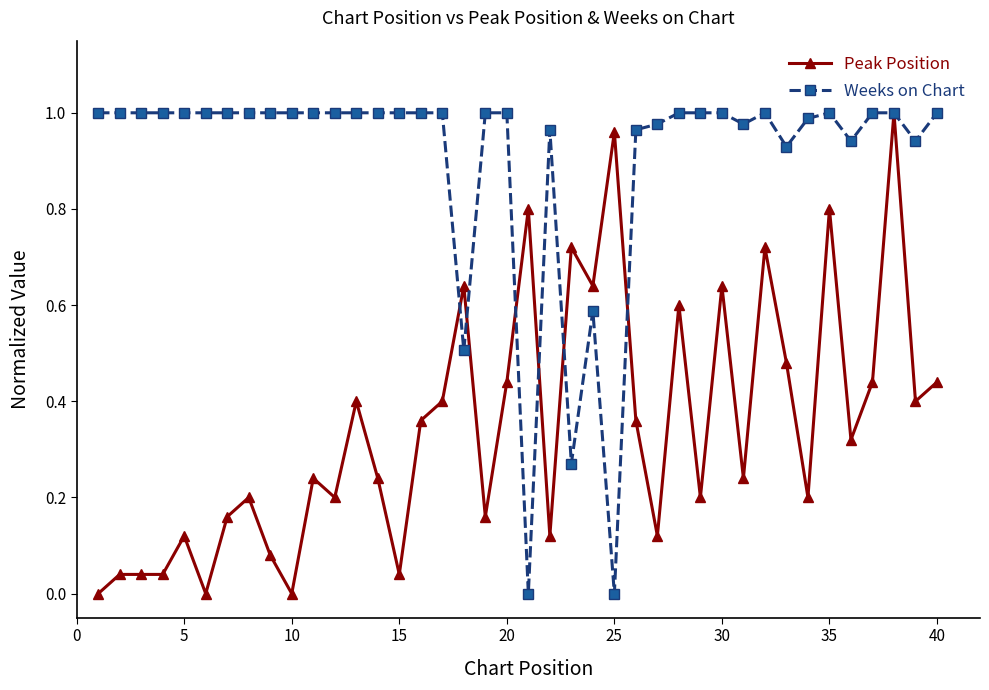

List the series in order of their overall mean, highest first.

Weeks on Chart, Peak Position